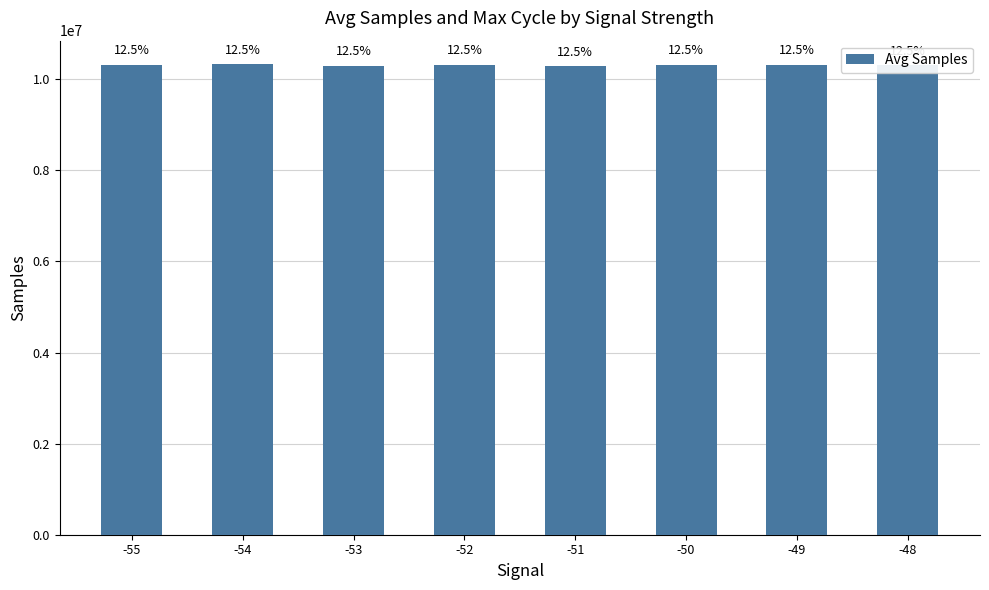

Rank the categories by value from lowest to highest.

-51, -53, -48, -55, -49, -50, -52, -54